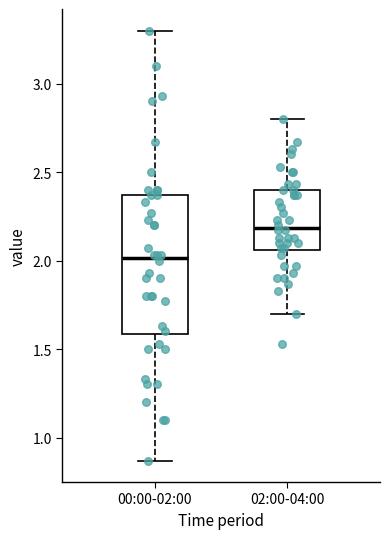

Reading left to right, transcribe this box plot: for each box, give where its median line is, the range the box spans, and where its two whiskers end, as read against the y-axis. The values are not printed on the chart, so give them approximately, as read against the axis.

00:00-02:00: median 2.00, box 1.60 to 2.35, whiskers 0.85 to 3.30
02:00-04:00: median 2.20, box 2.05 to 2.40, whiskers 1.70 to 2.80